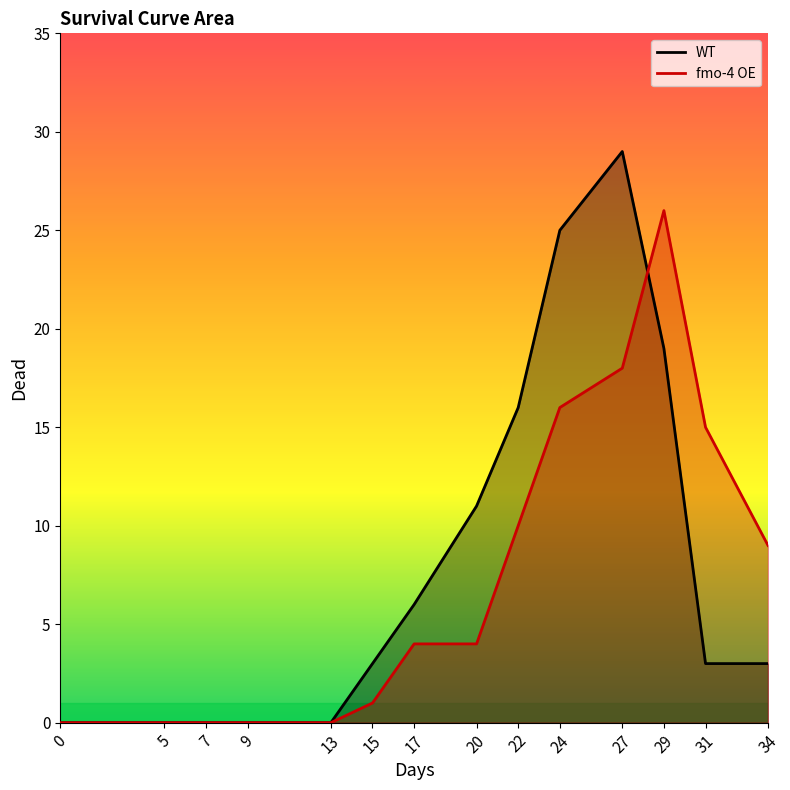

Reading left to right, what are all the values shown in this chart?

WT: 0	0	0	0	0	3	6	11	16	25	29	19	3	3
fmo-4 OE: 0	0	0	0	0	1	4	4	10	16	18	26	15	9